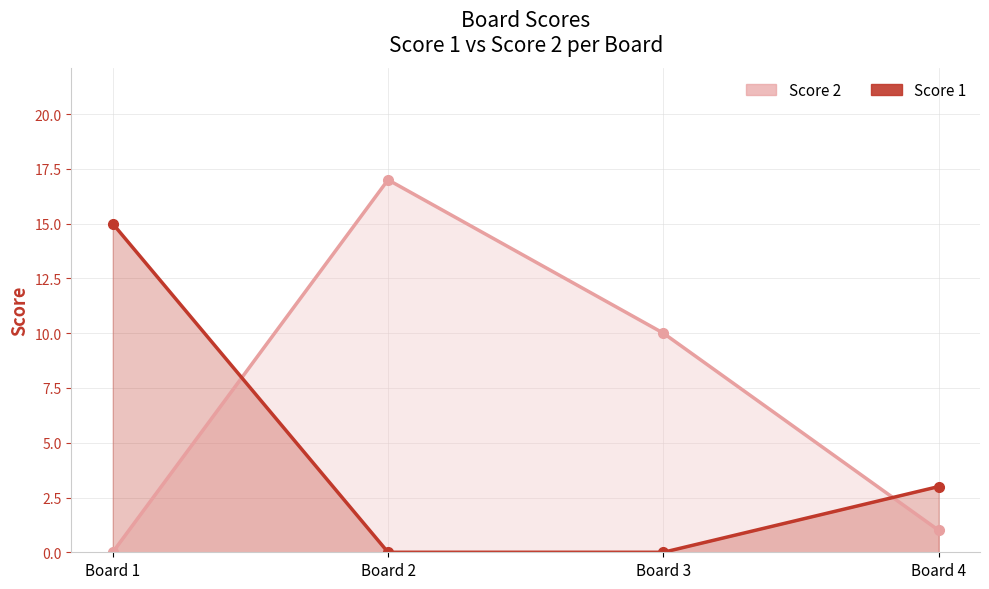

Which label corresponds to the largest value in the chart?

Board 2